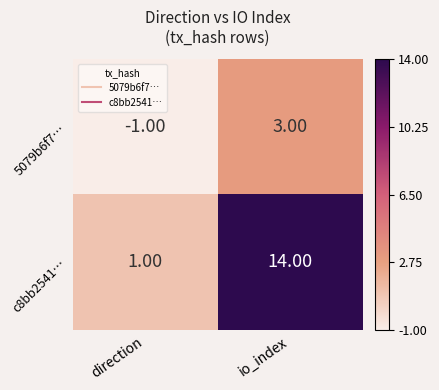

What is the maximum value shown in the chart?

14